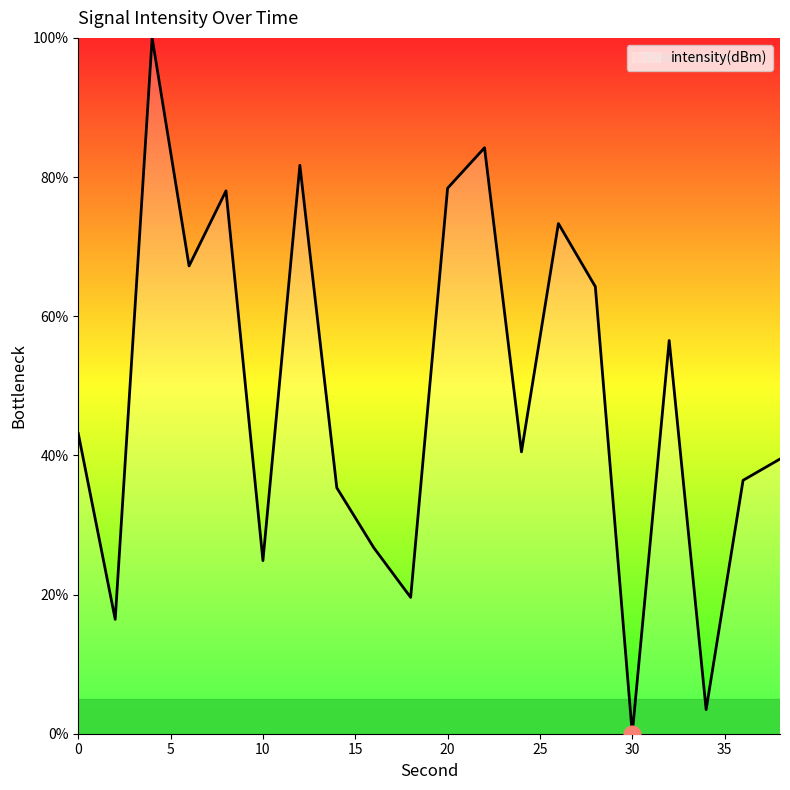

How many lines are shown in the chart?

1